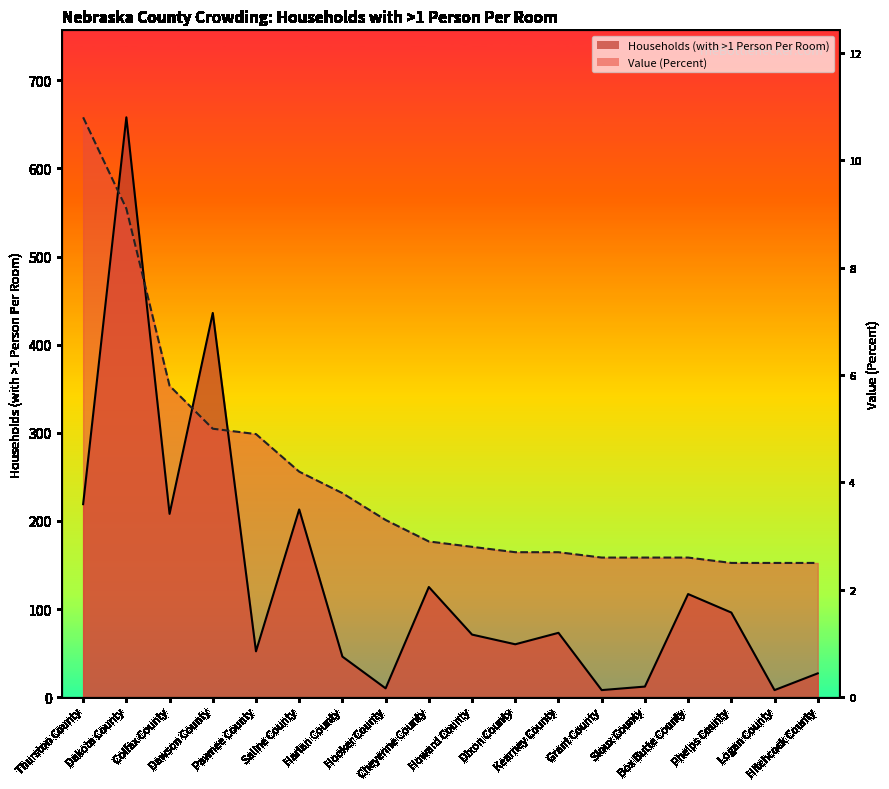

At which category is the sum across all series the highest?

Dakota County